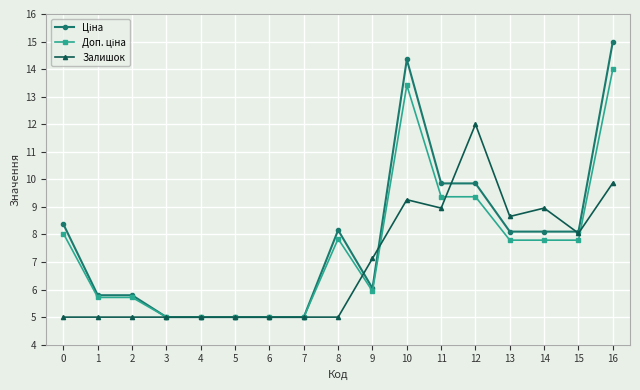

What is the lowest value of the Залишок series?

5.0